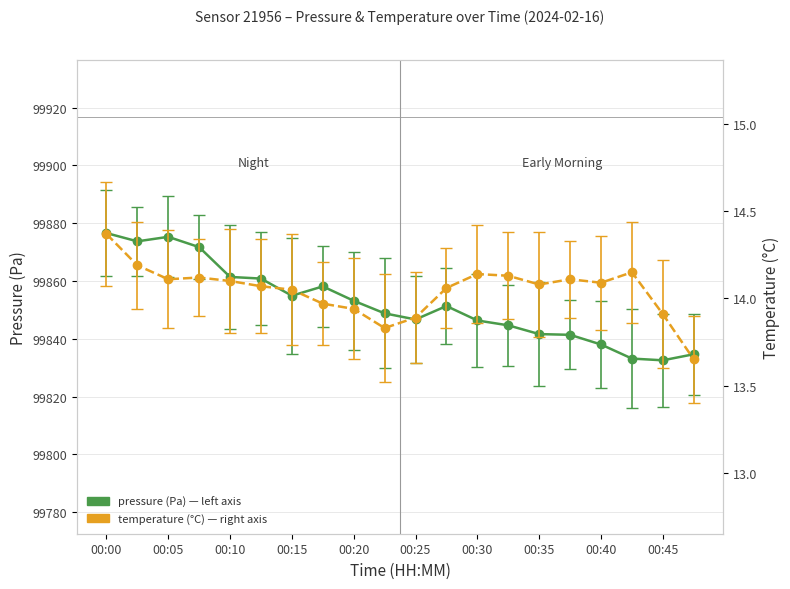

The pressure series shows 99833.2 at 00:42. True or false?

True